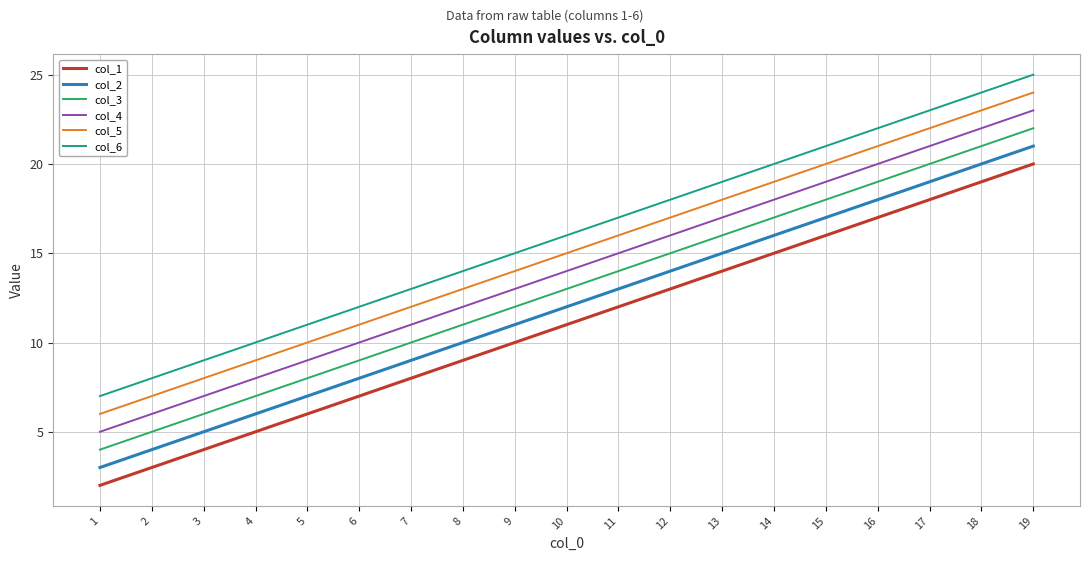

True or false: col_4 and col_2 intersect in this chart.

False